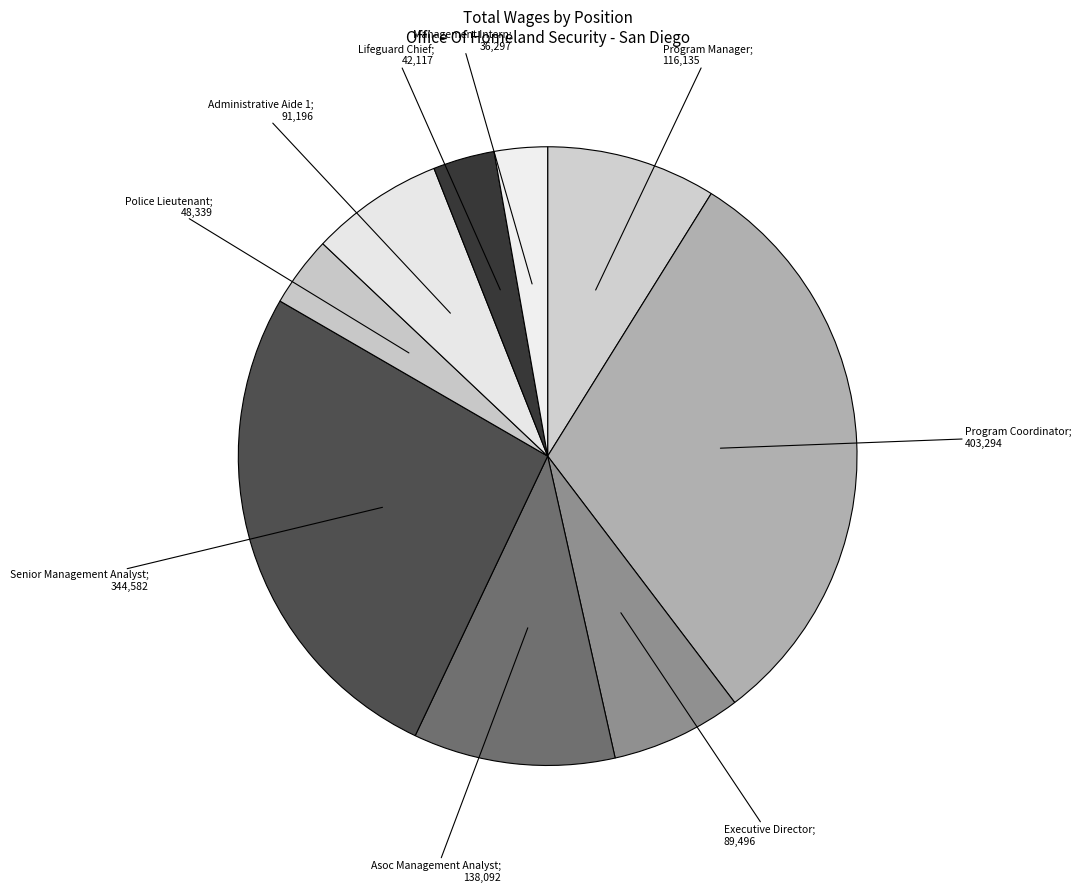

How many slices are in this pie chart?

9